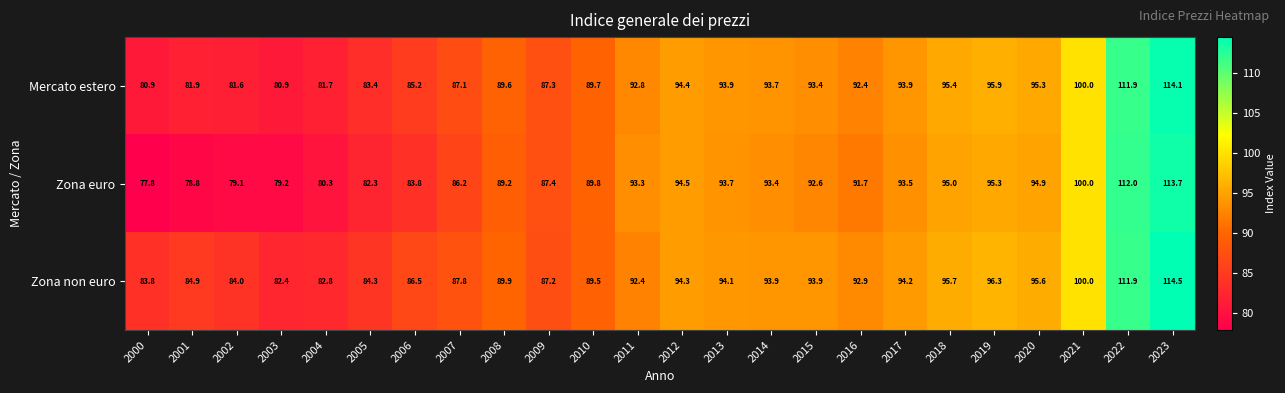

How many data points in Zona euro are above 92?

12